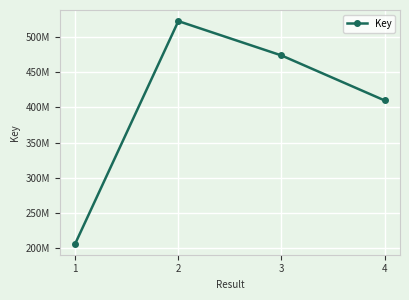

Approximately how many times larger is the value at 1 compared to 2?

0.4